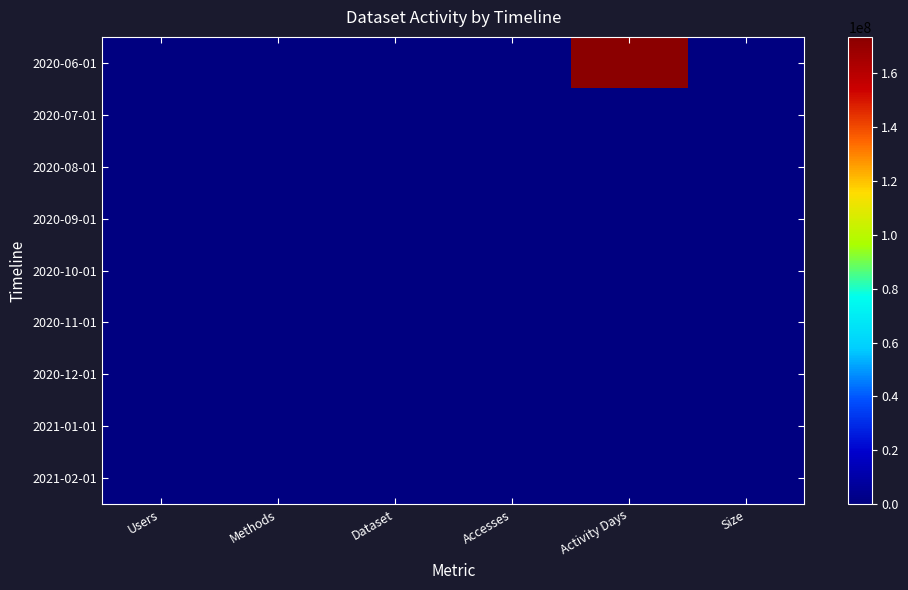

Reading left to right, transcribe all the data shown in this chart.

2020-06-01: Users=1	Methods=1	Dataset=1	Accesses=1	Activity Days=173440784	Size=1
2020-07-01: Users=0	Methods=0	Dataset=0	Accesses=0	Activity Days=0	Size=0
2020-08-01: Users=0	Methods=0	Dataset=0	Accesses=0	Activity Days=0	Size=0
2020-09-01: Users=0	Methods=0	Dataset=0	Accesses=0	Activity Days=0	Size=0
2020-10-01: Users=0	Methods=0	Dataset=0	Accesses=0	Activity Days=0	Size=0
2020-11-01: Users=0	Methods=0	Dataset=0	Accesses=0	Activity Days=0	Size=0
2020-12-01: Users=0	Methods=0	Dataset=0	Accesses=0	Activity Days=0	Size=0
2021-01-01: Users=0	Methods=0	Dataset=0	Accesses=0	Activity Days=0	Size=0
2021-02-01: Users=1	Methods=1	Dataset=1	Accesses=1	Activity Days=160	Size=1